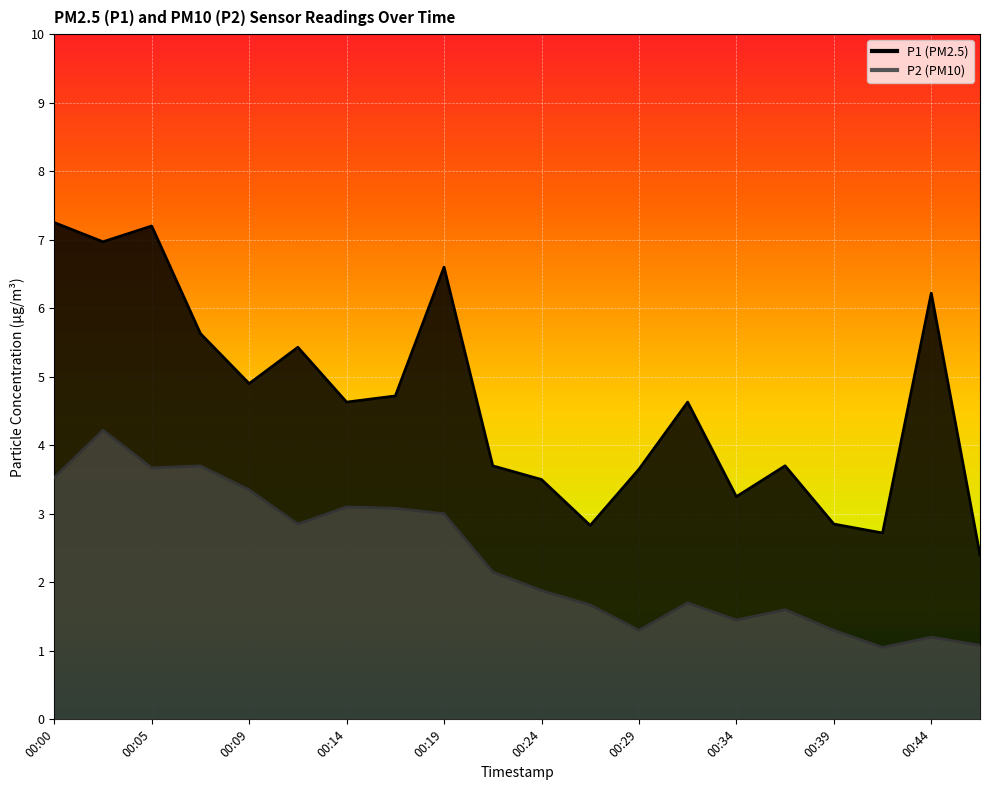

Which series has the largest total across all categories?

P1